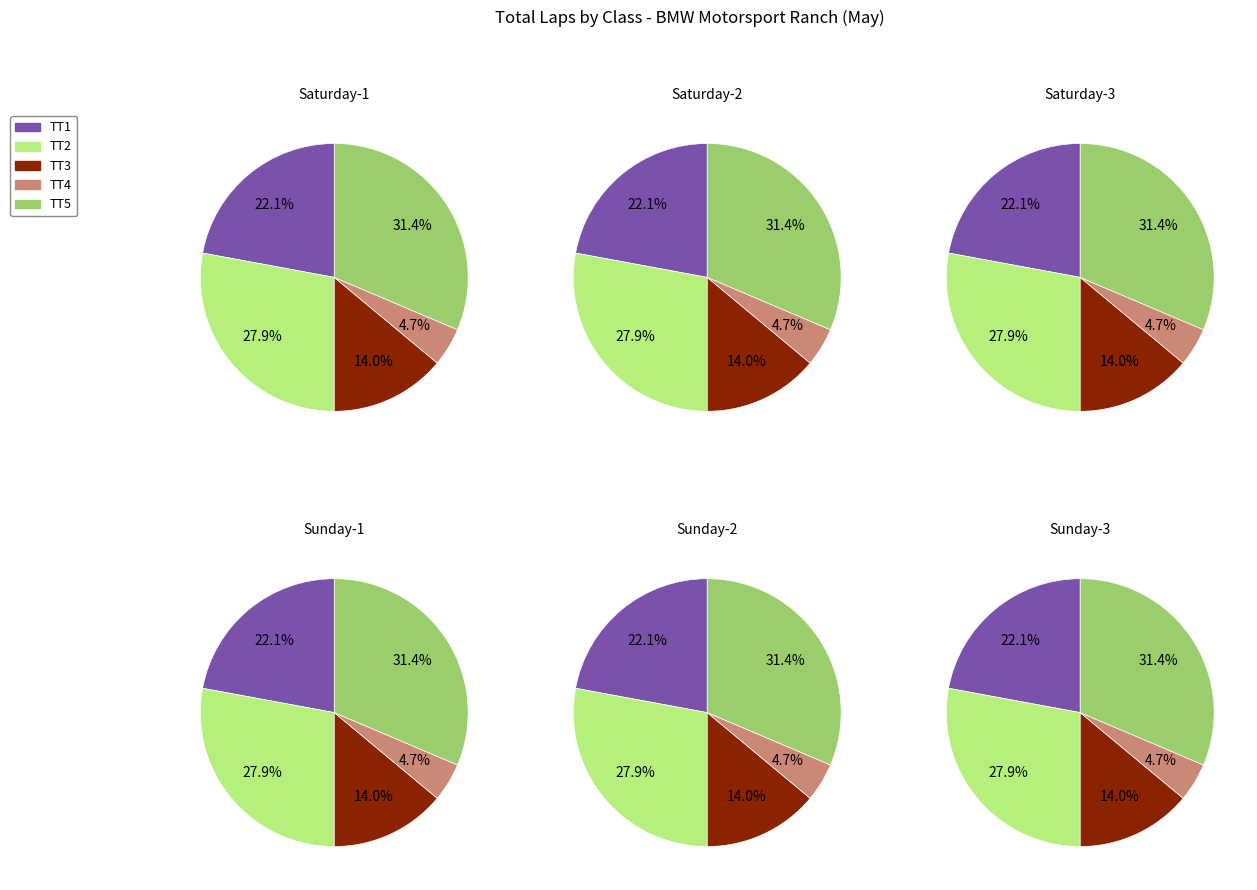

True or false: 4 accounts for 7% of the total.

False